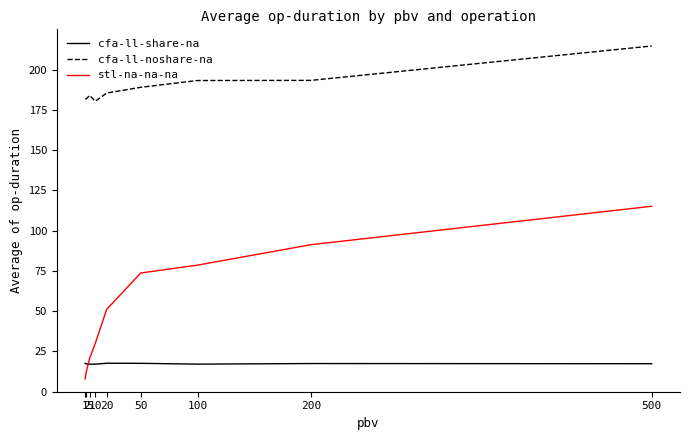

List the series in order of their overall mean, highest first.

cfa-ll-noshare-na, stl-na-na-na, cfa-ll-share-na